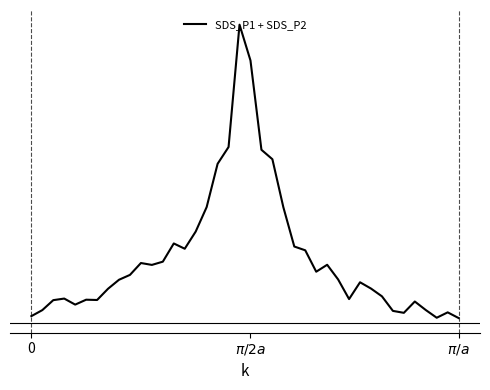

At which category does the data reach its first local valley?

4